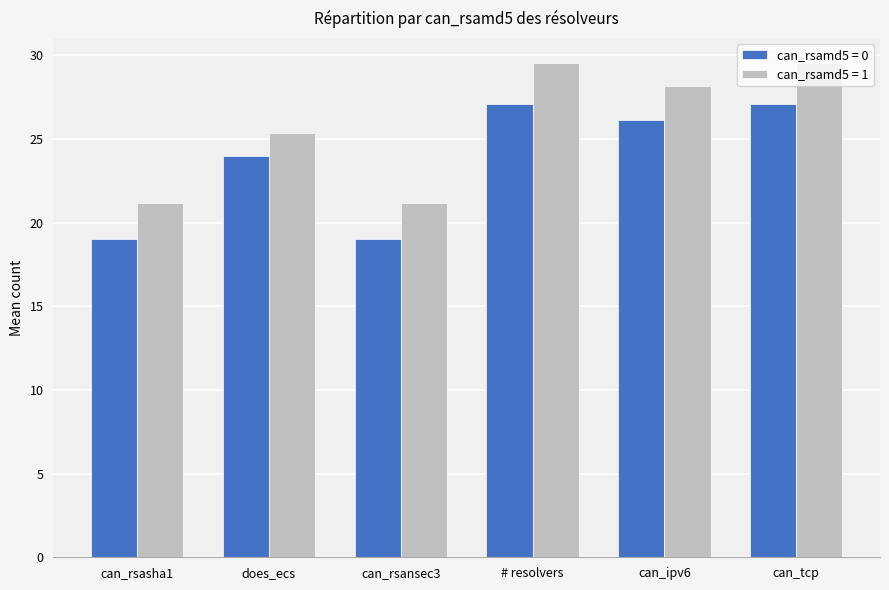

What is the difference between the highest and lowest values at # resolvers?

2.4